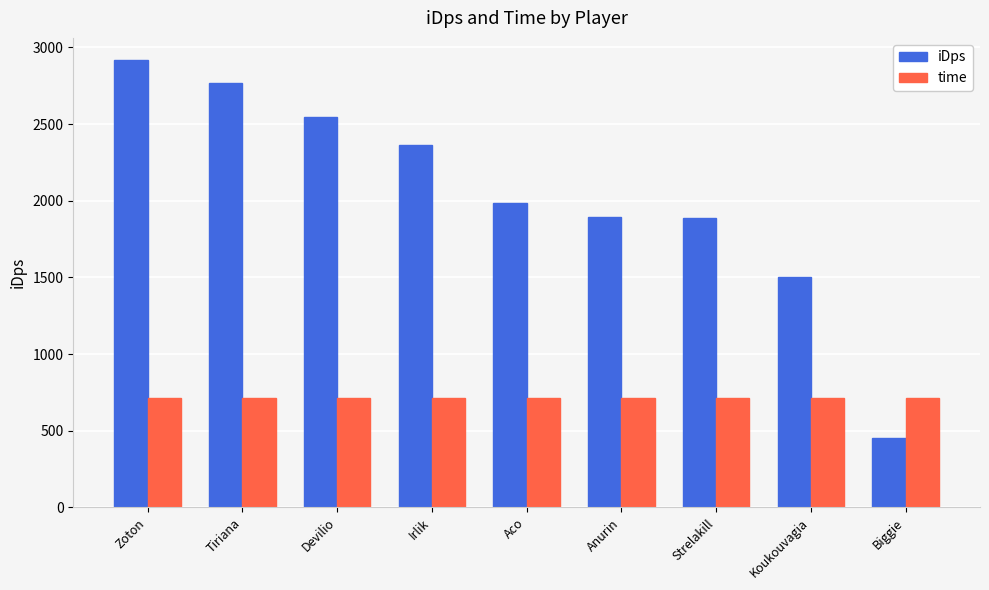

What is the greatest value displayed?

2916.2